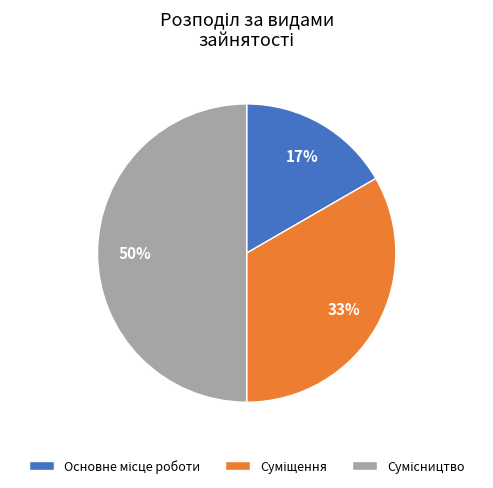

To the nearest percent, what is the average slice percentage?

33%